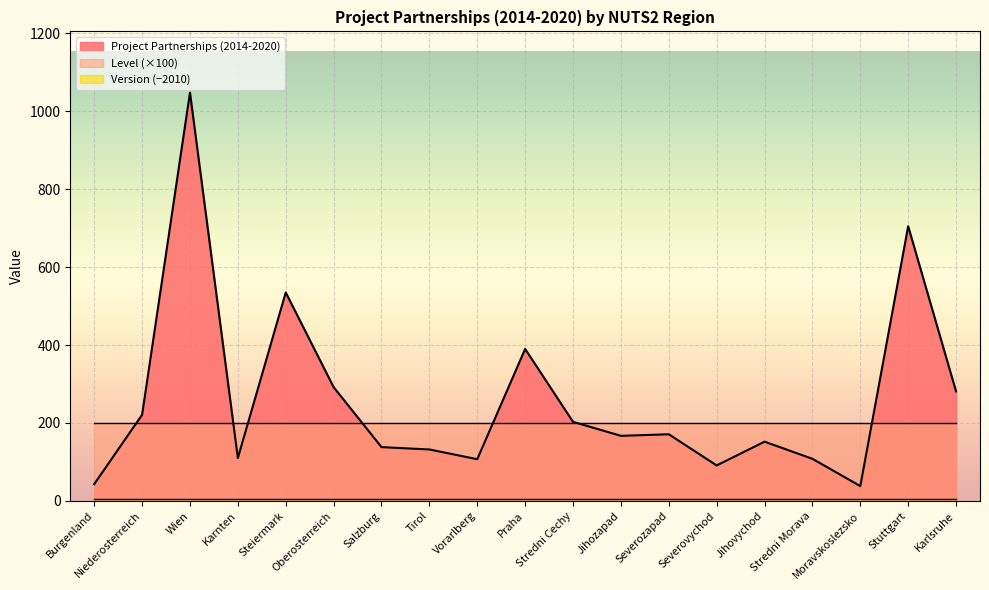

Count the number of categories in the chart.

19